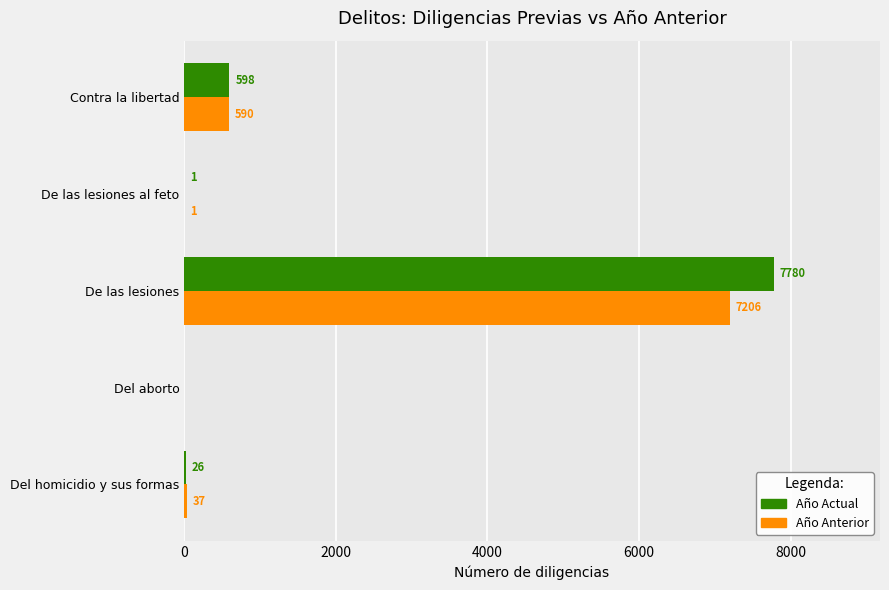

At which label is Año Anterior closest to 3603?

Contra la libertad